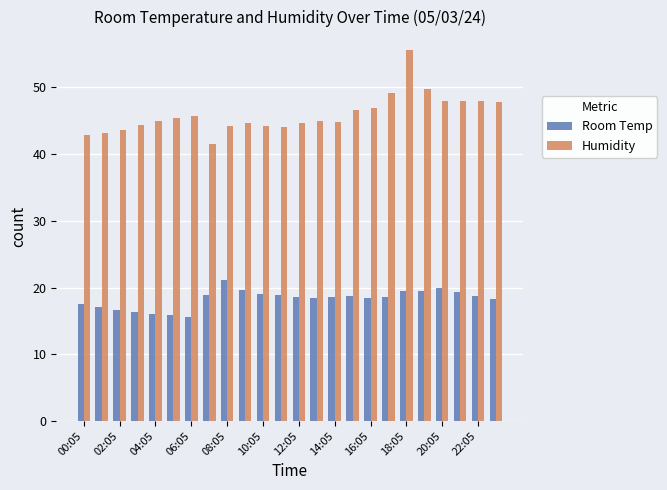

What is the minimum value for Humidity?

41.6